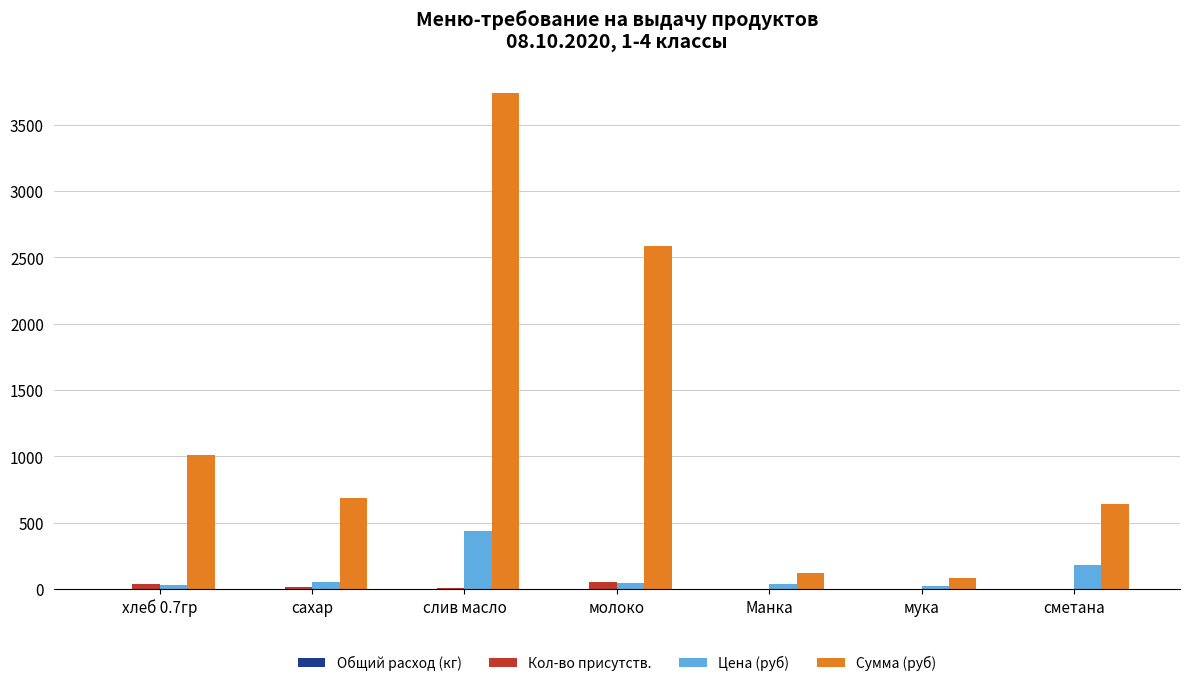

Between хлеб 0.7гр and слив масло, which series saw the biggest shift?

Сумма (руб)